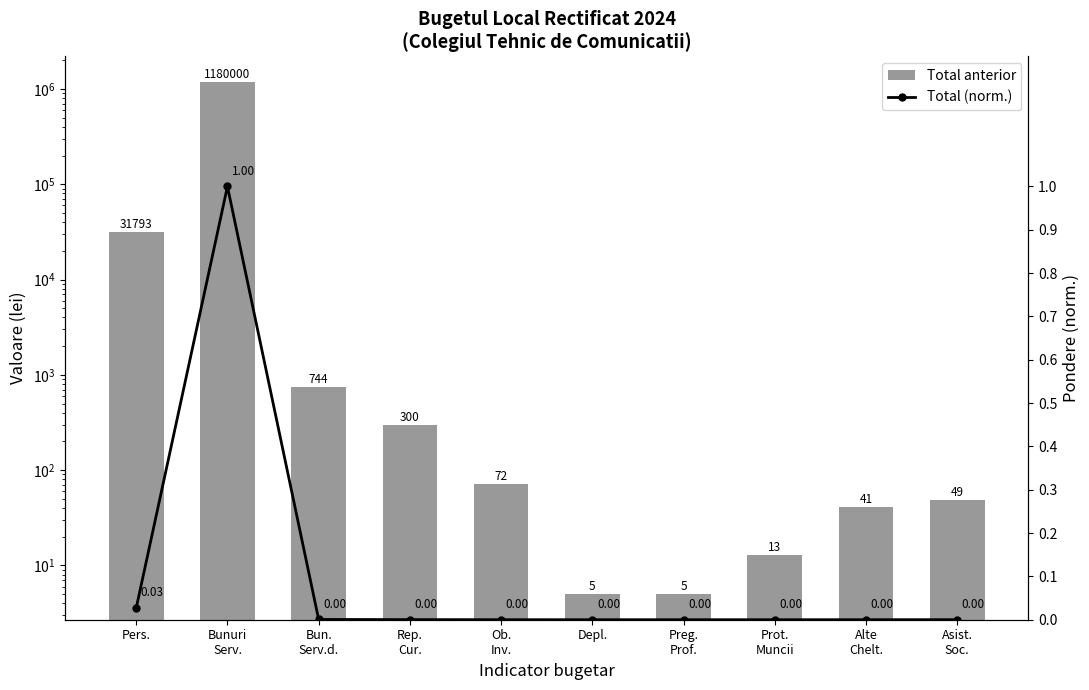

Which series has the largest range (max minus min)?

Total anterior